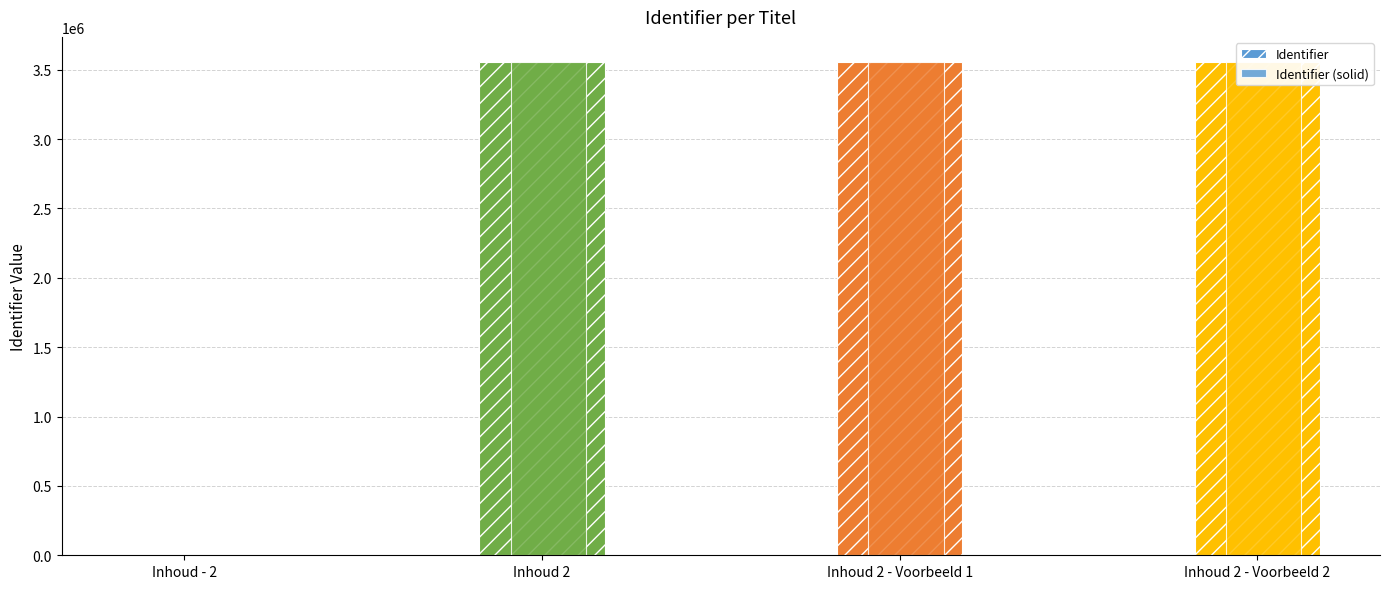

Reading right to left, what are all the values shown in this chart?

Identifier: 3559181	3559179	3559177	0
Identifier (solid): 3559181	3559179	3559177	0